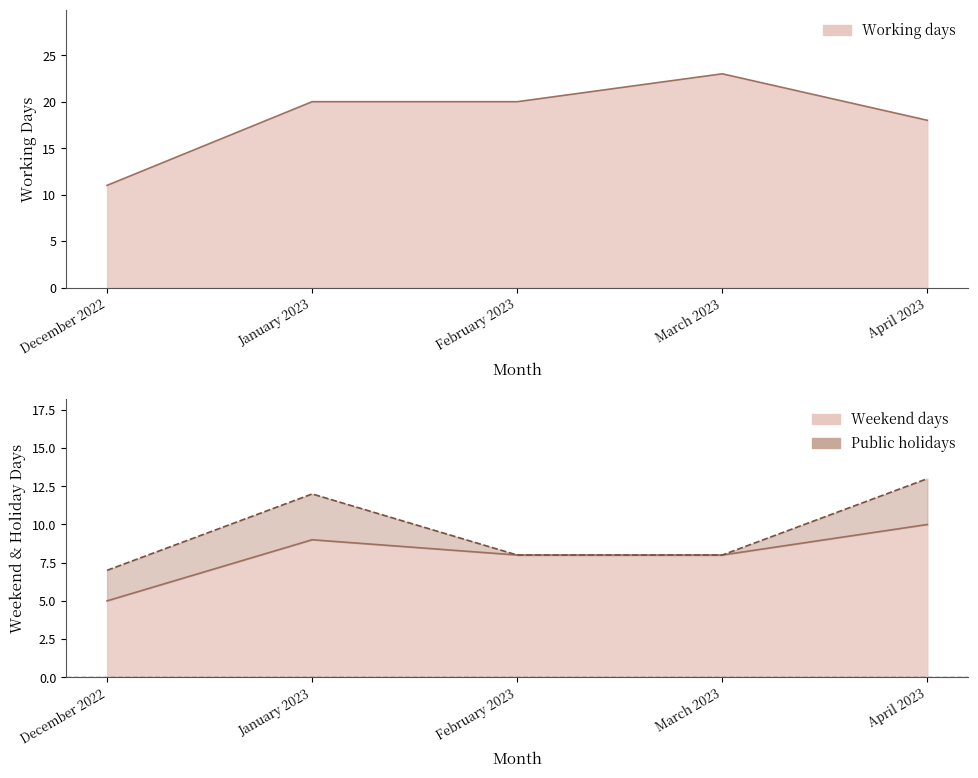

Count the number of categories in the chart.

5